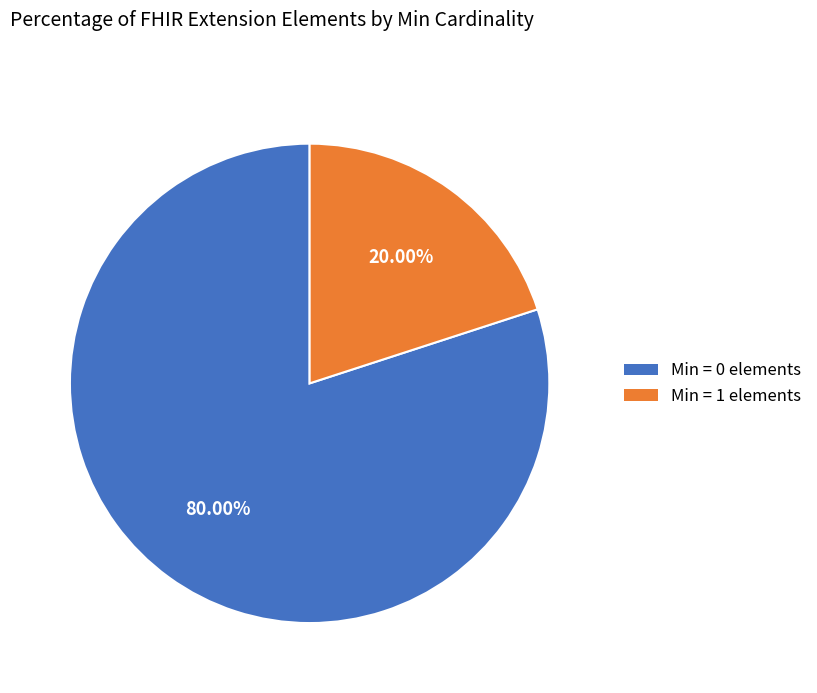

Does any single category account for the majority?

Yes